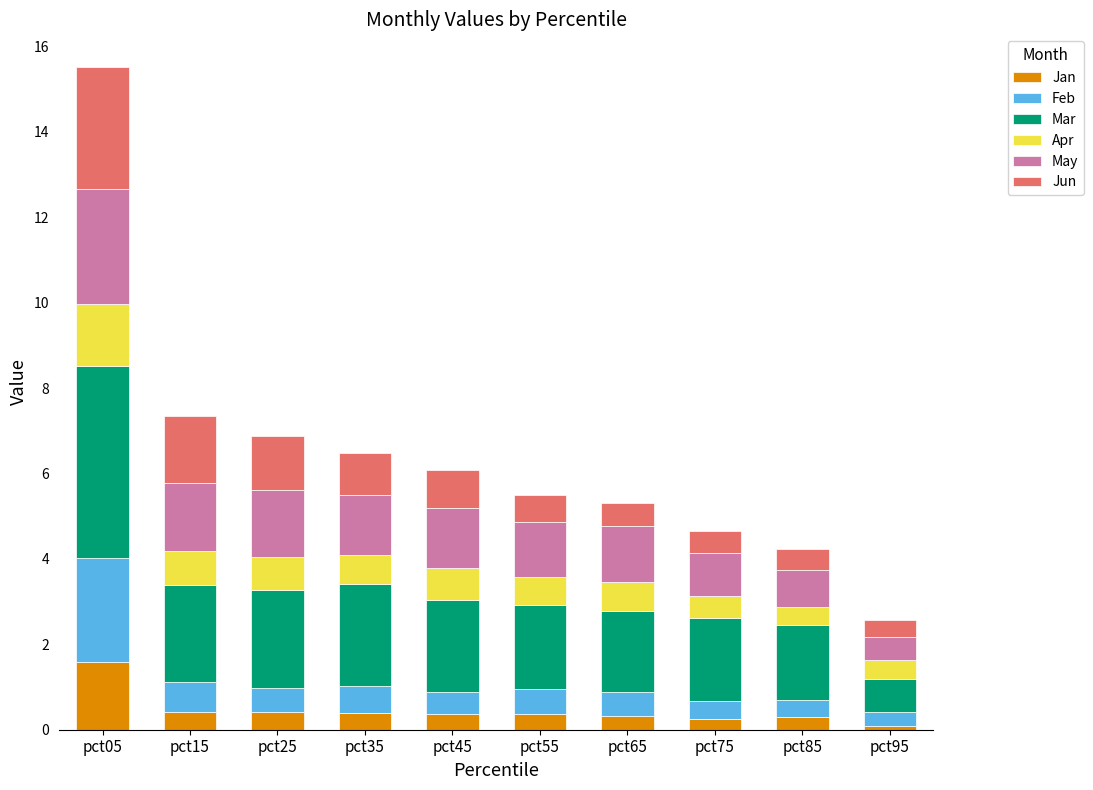

What is the difference between the maximum and minimum values in the Jan series?

1.5